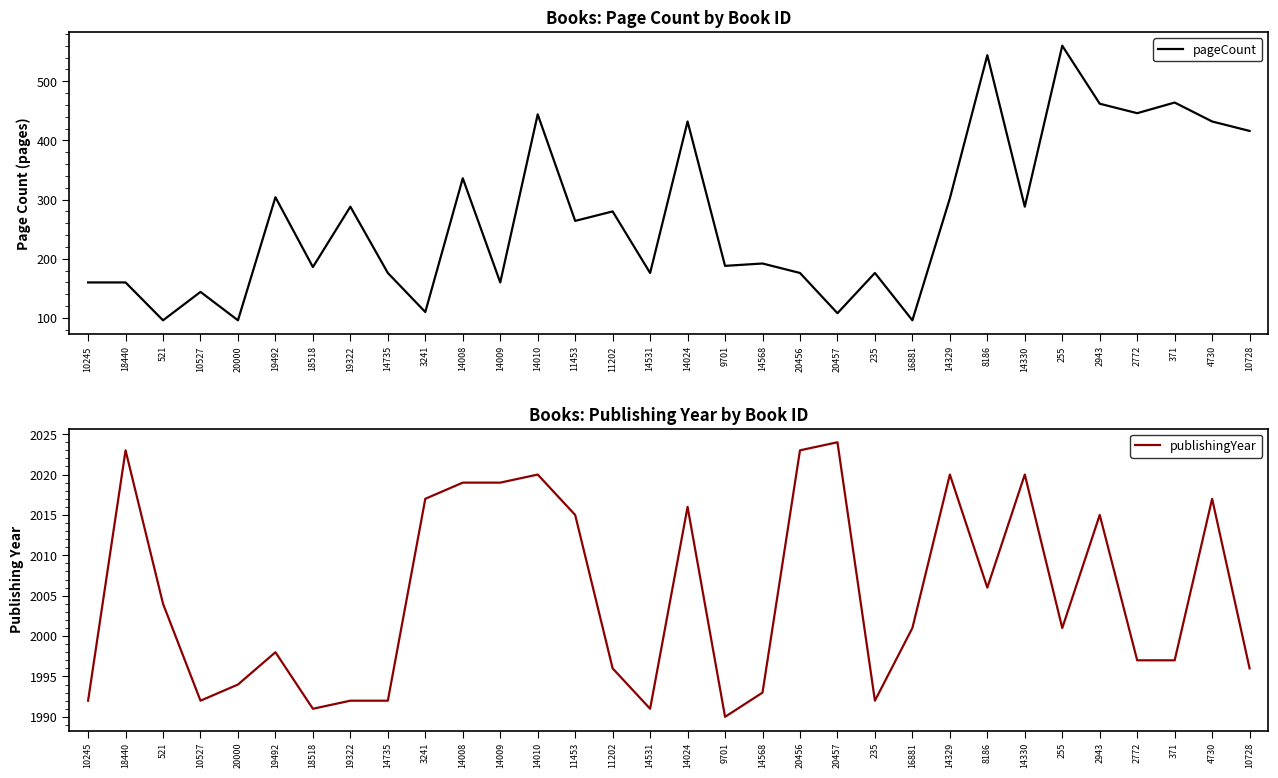

What is the difference between the maximum and minimum values in the pageCount series?

464